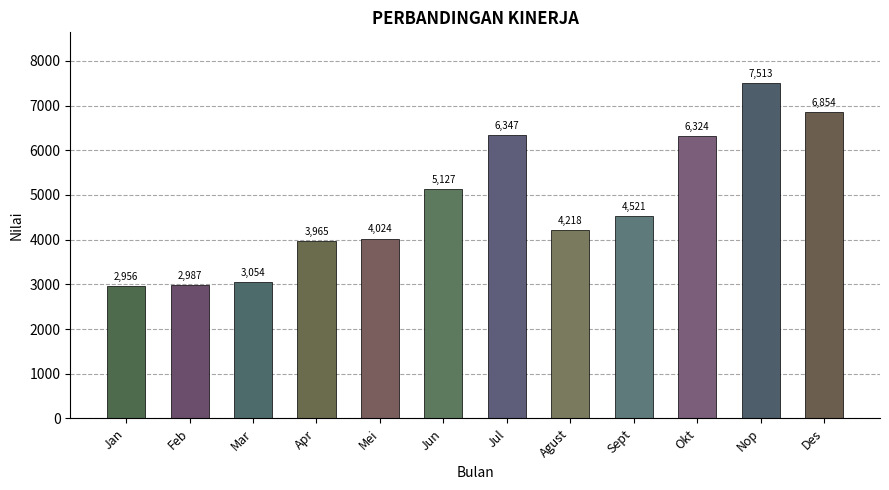

Between Des and Jul, which is larger?

Des